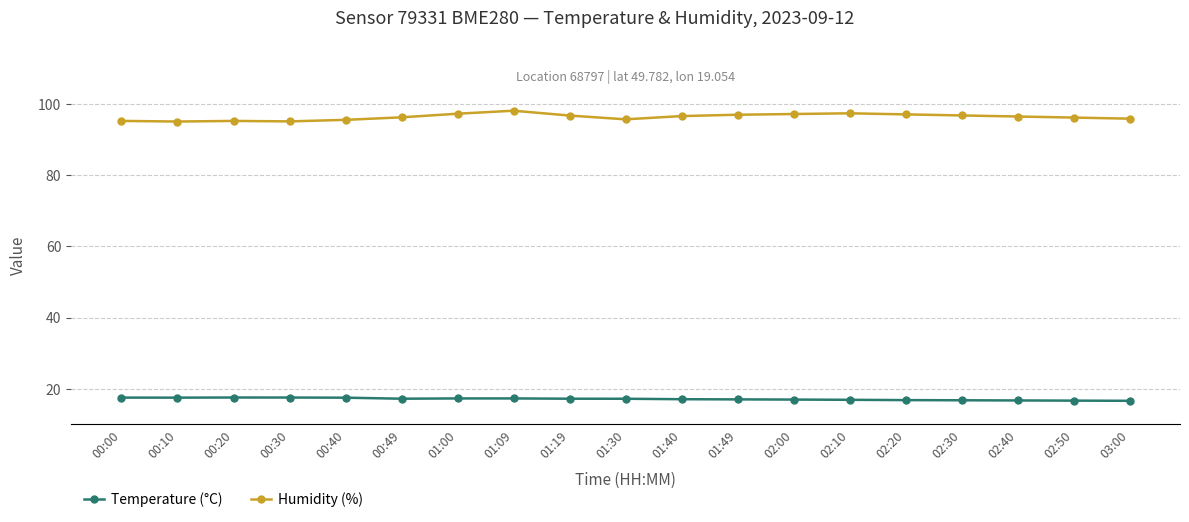

What is the difference between the maximum and minimum values in the Humidity (%) series?

3.0